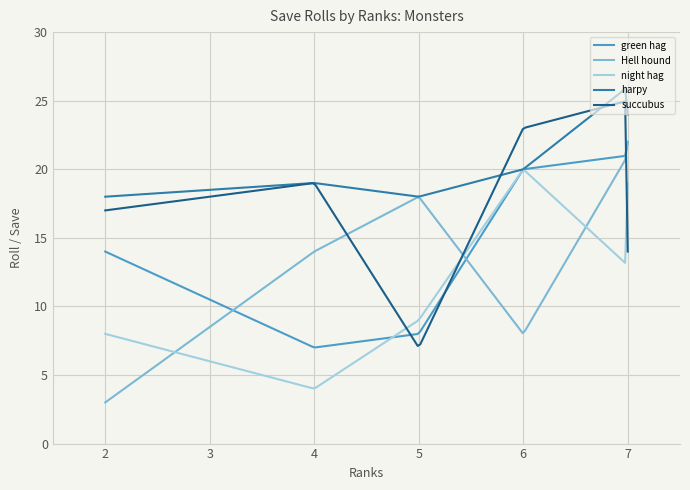

Which series has the largest total across all categories?

harpy